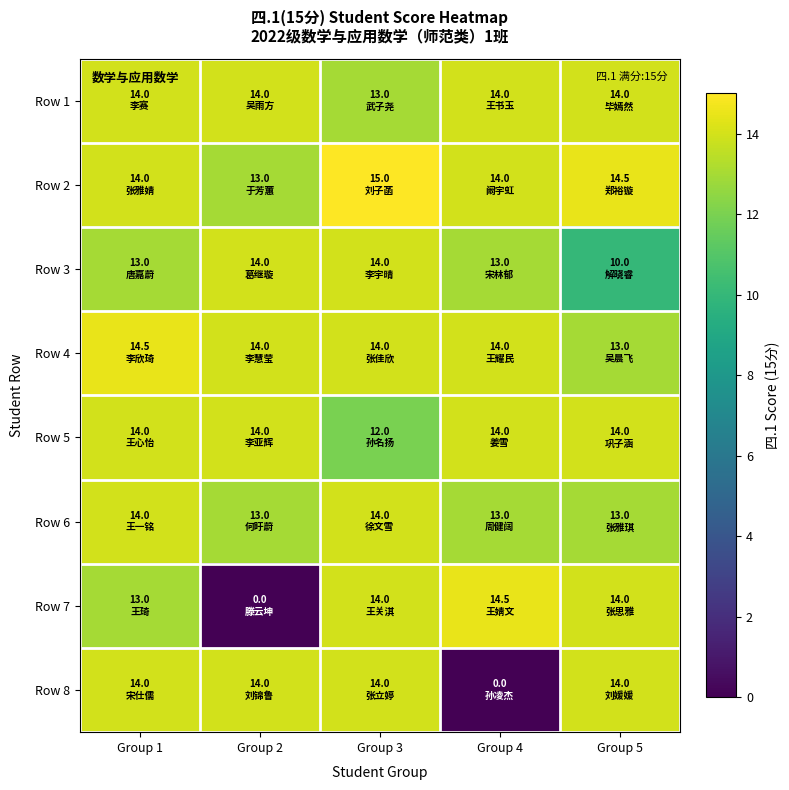

Reading left to right, list all the values displayed in this chart.

Row 1: Group 1=14.0	Group 2=14.0	Group 3=13.0	Group 4=14.0	Group 5=14.0
Row 2: Group 1=14.0	Group 2=13.0	Group 3=15.0	Group 4=14.0	Group 5=14.5
Row 3: Group 1=13.0	Group 2=14.0	Group 3=14.0	Group 4=13.0	Group 5=10.0
Row 4: Group 1=14.5	Group 2=14.0	Group 3=14.0	Group 4=14.0	Group 5=13.0
Row 5: Group 1=14.0	Group 2=14.0	Group 3=12.0	Group 4=14.0	Group 5=14.0
Row 6: Group 1=14.0	Group 2=13.0	Group 3=14.0	Group 4=13.0	Group 5=13.0
Row 7: Group 1=13.0	Group 2=0.0	Group 3=14.0	Group 4=14.5	Group 5=14.0
Row 8: Group 1=14.0	Group 2=14.0	Group 3=14.0	Group 4=0.0	Group 5=14.0